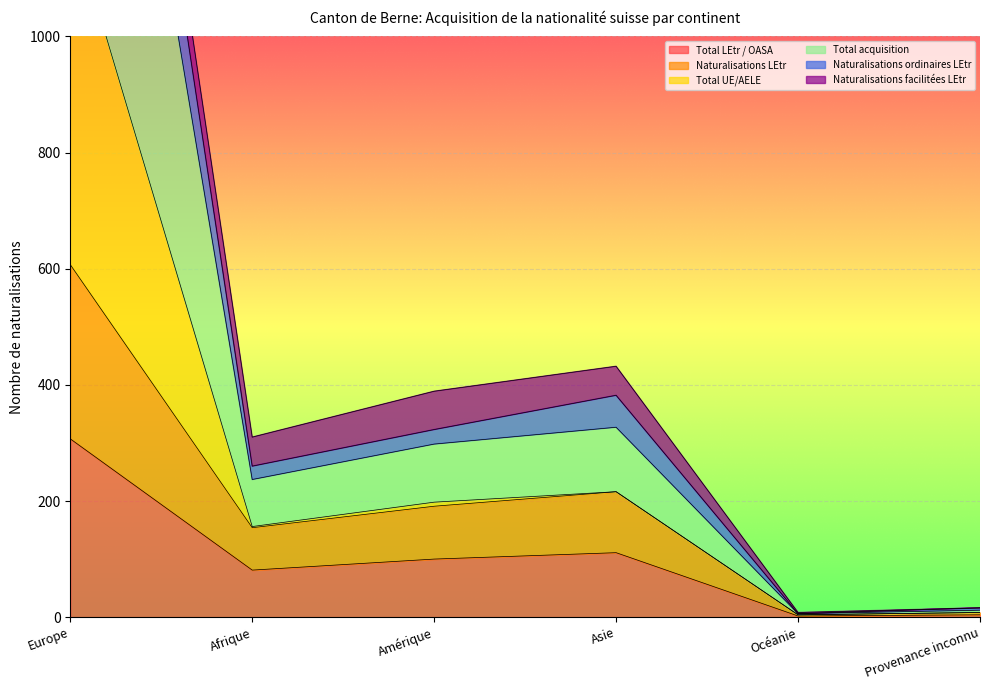

Which category has the highest value in the Total LEtr / OASA series?

Europe